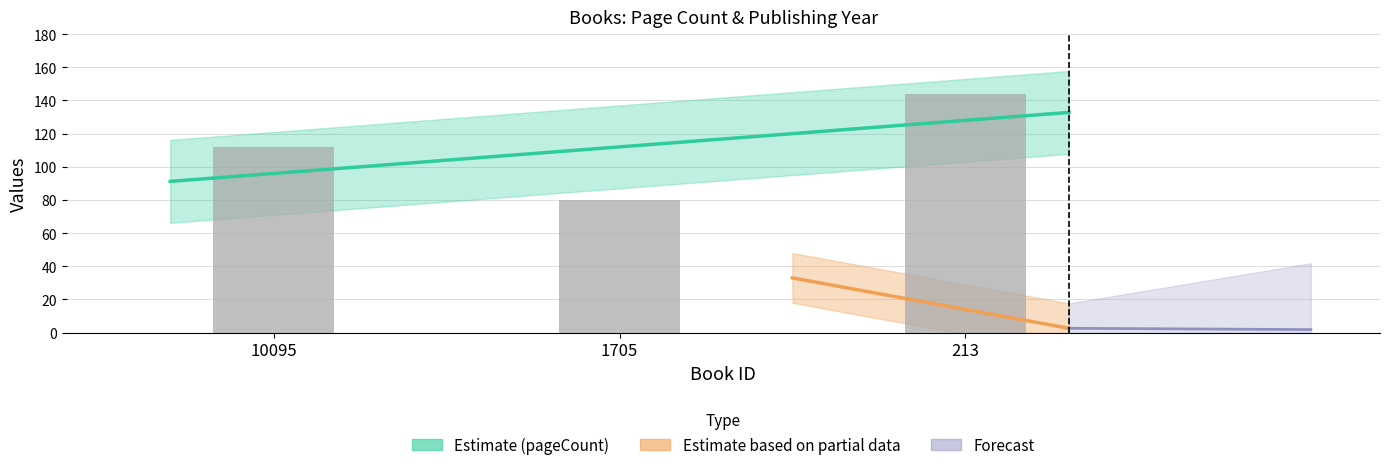

Which has a higher value, 1705 or 10095?

10095